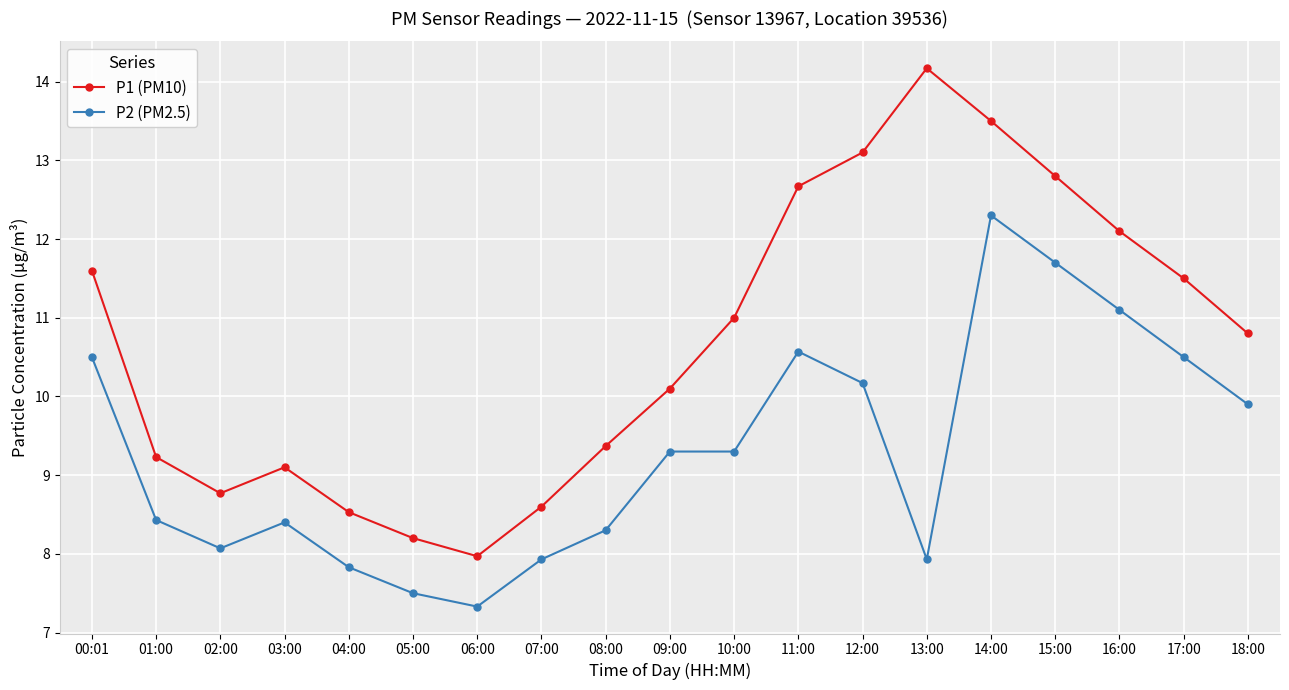

What is the greatest value displayed?

14.2